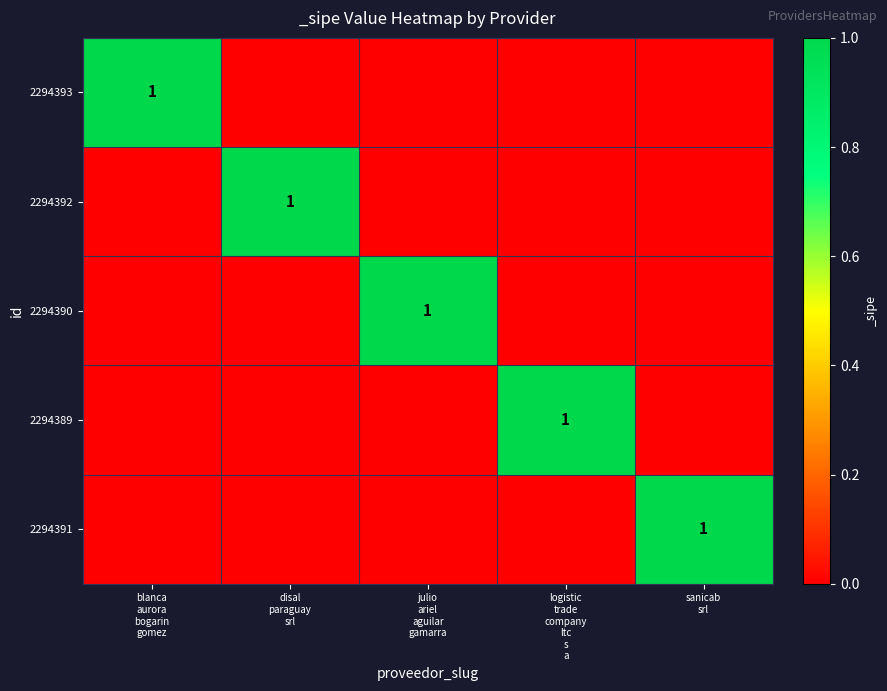

Rank the categories by 2294392 value from highest to lowest.

disal paraguay srl, blanca aurora bogarin gomez, julio ariel aguilar gamarra, logistic trade company ltc s a, sanicab srl